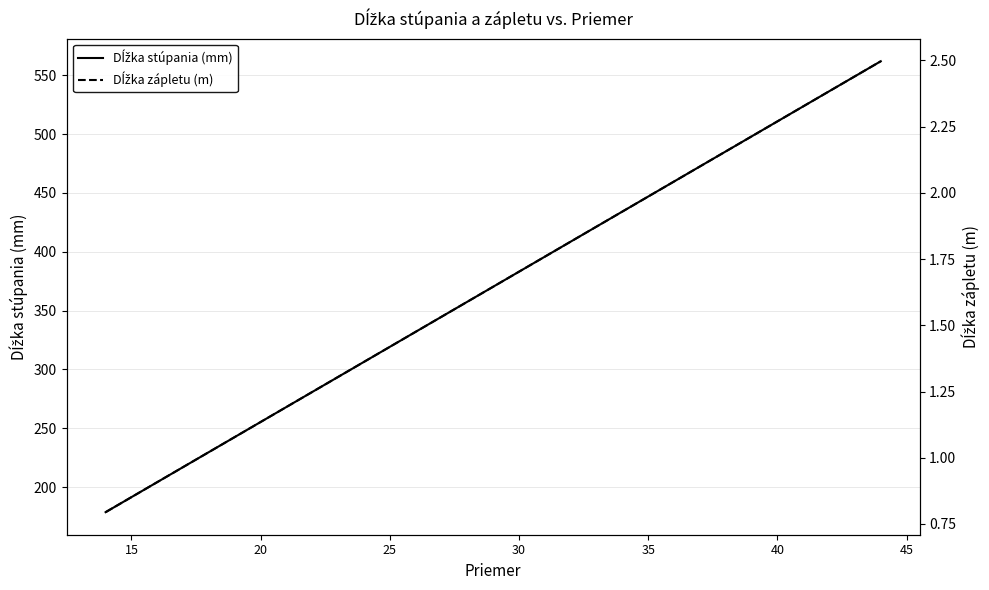

True or false: Dĺžka zápletu (m) and Dĺžka stúpania (mm) intersect in this chart.

False